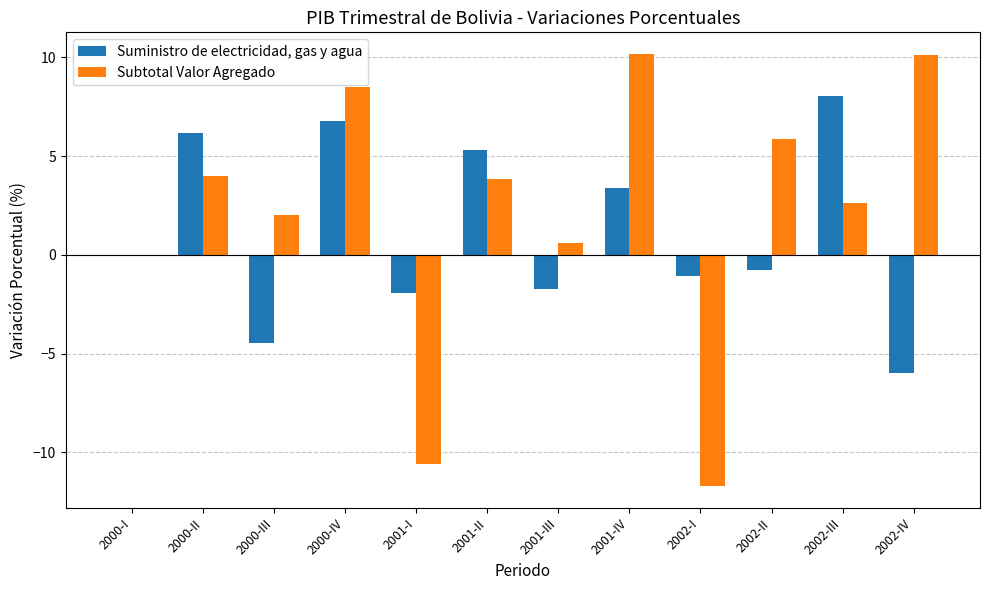

At which category is the sum across all series the highest?

2000-IV